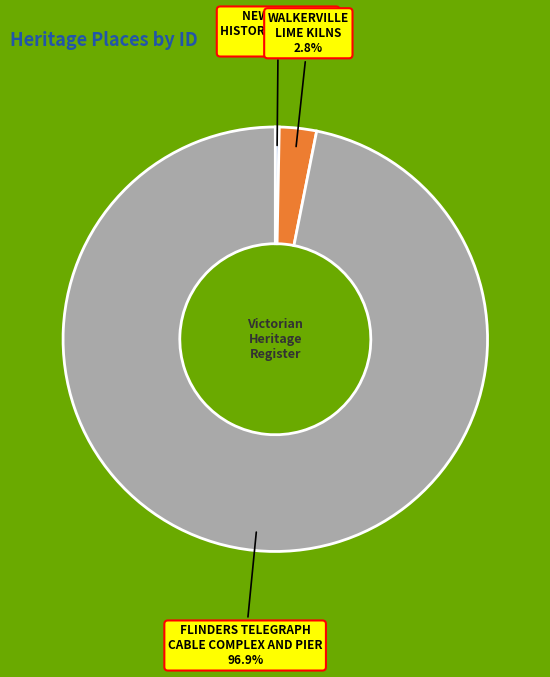

Combined, do WALKERVILLE LIME KILNS and NEW WORKS HISTORIC COMPLEX account for over 50%?

No